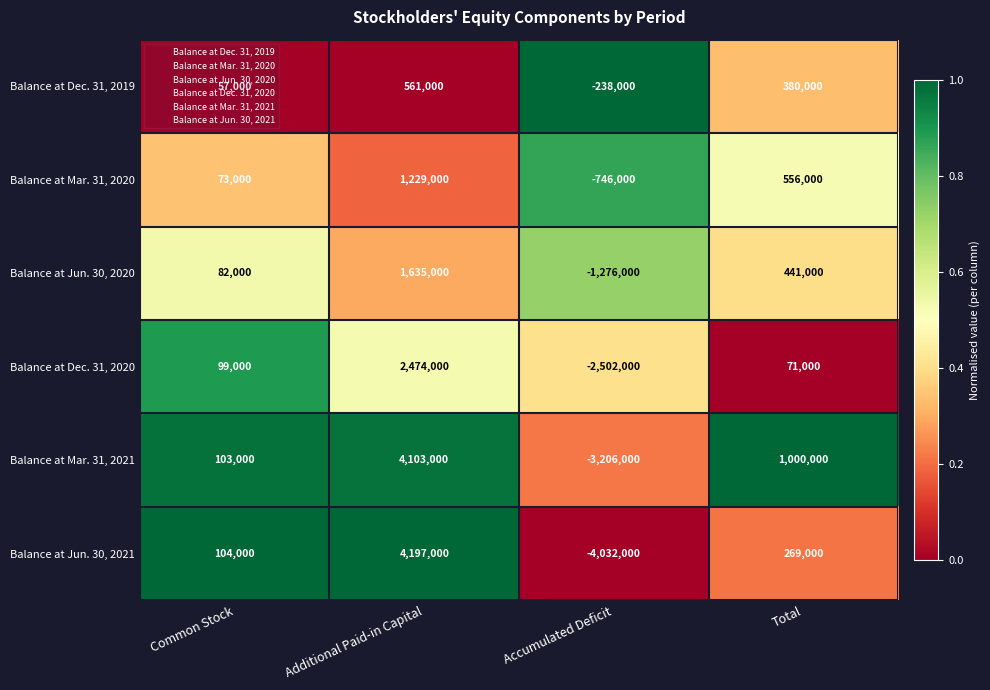

Which series changed the most between Common Stock and Additional Paid-in Capital?

Balance at Jun. 30, 2021